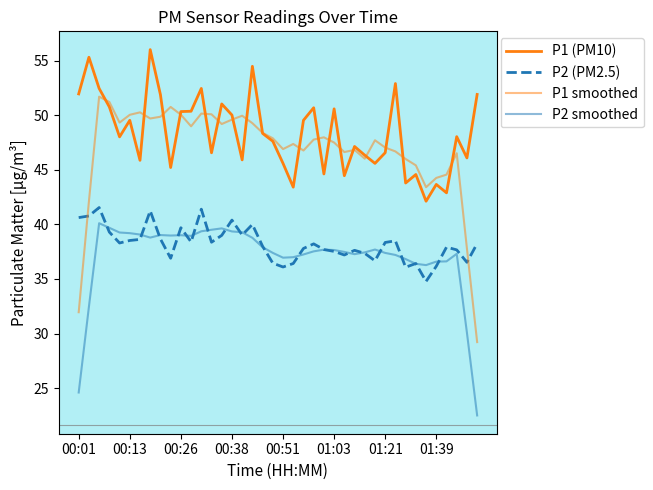

How many interior local valleys does the P2 smoothed series have?

6